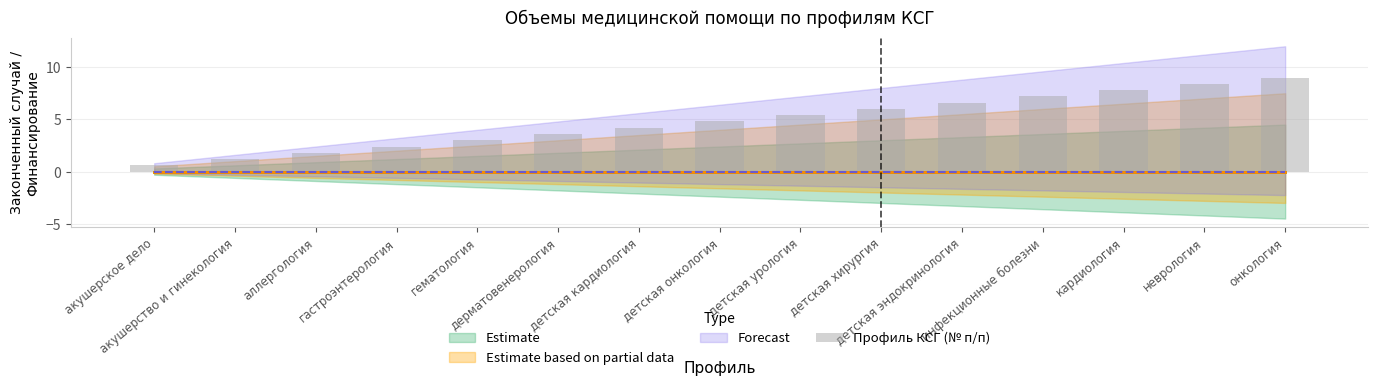

Is it true that the value at детская кардиология is 1.2?

False